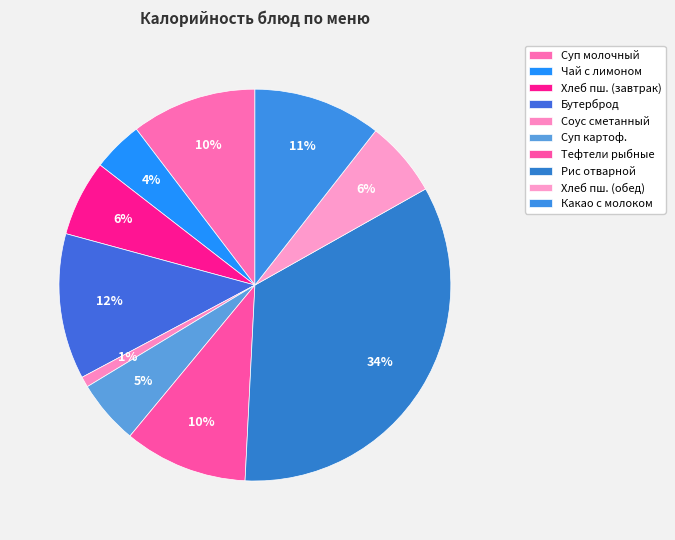

How many slices are in this pie chart?

10